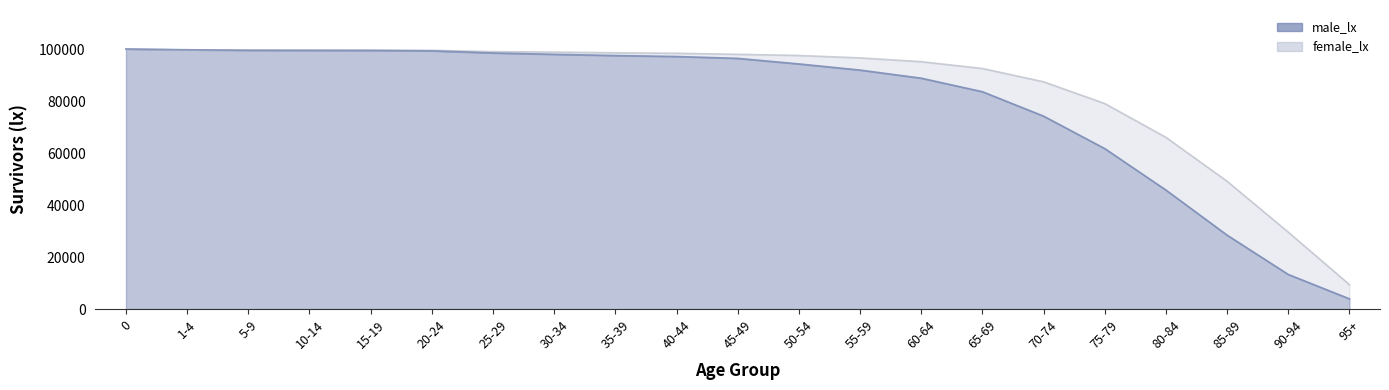

True or false: female_lx has more than 1 points higher than both neighbors.

False